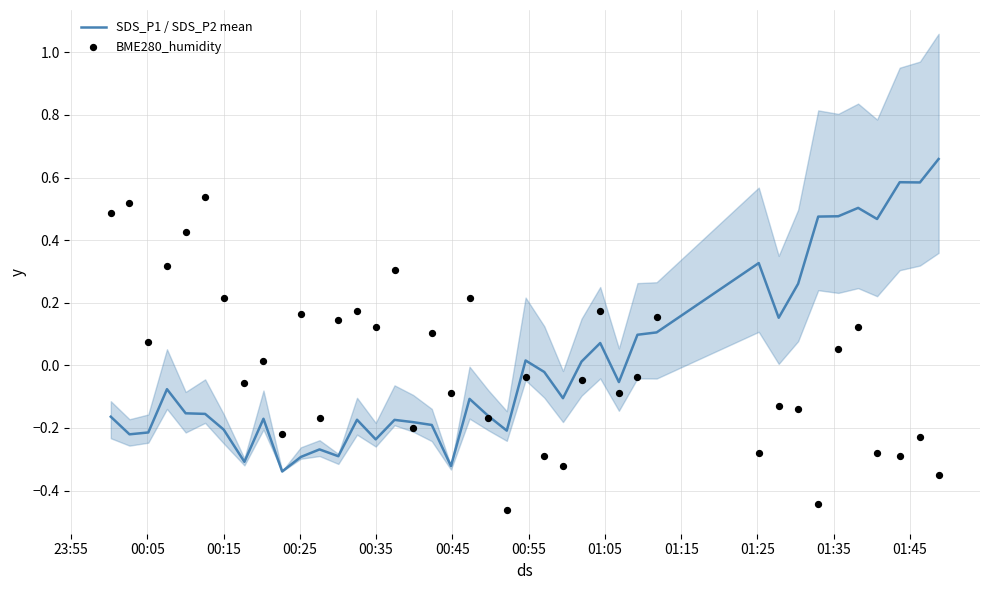

Which series reaches the maximum Y coordinate?

SDS_P1 / SDS_P2 mean